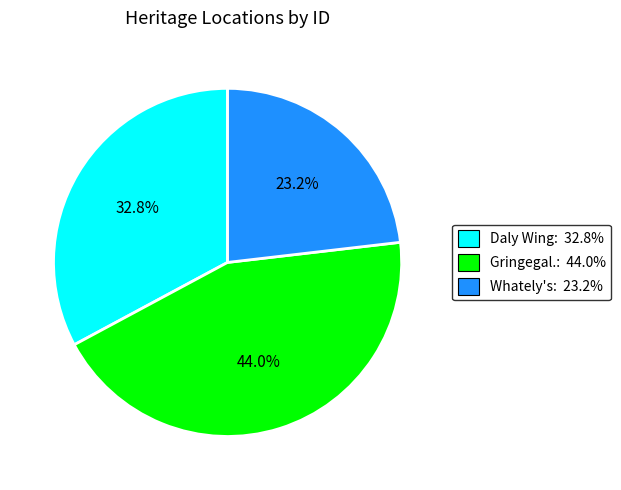

Does any single category account for the majority?

No